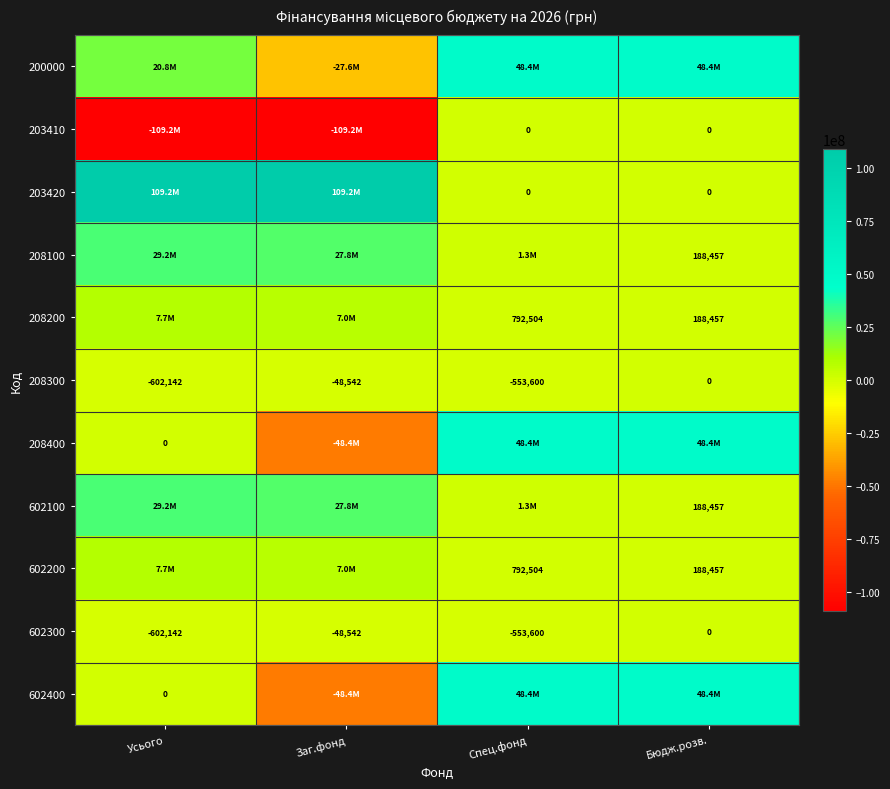

At which category is the sum across all series the highest?

Спец.фонд